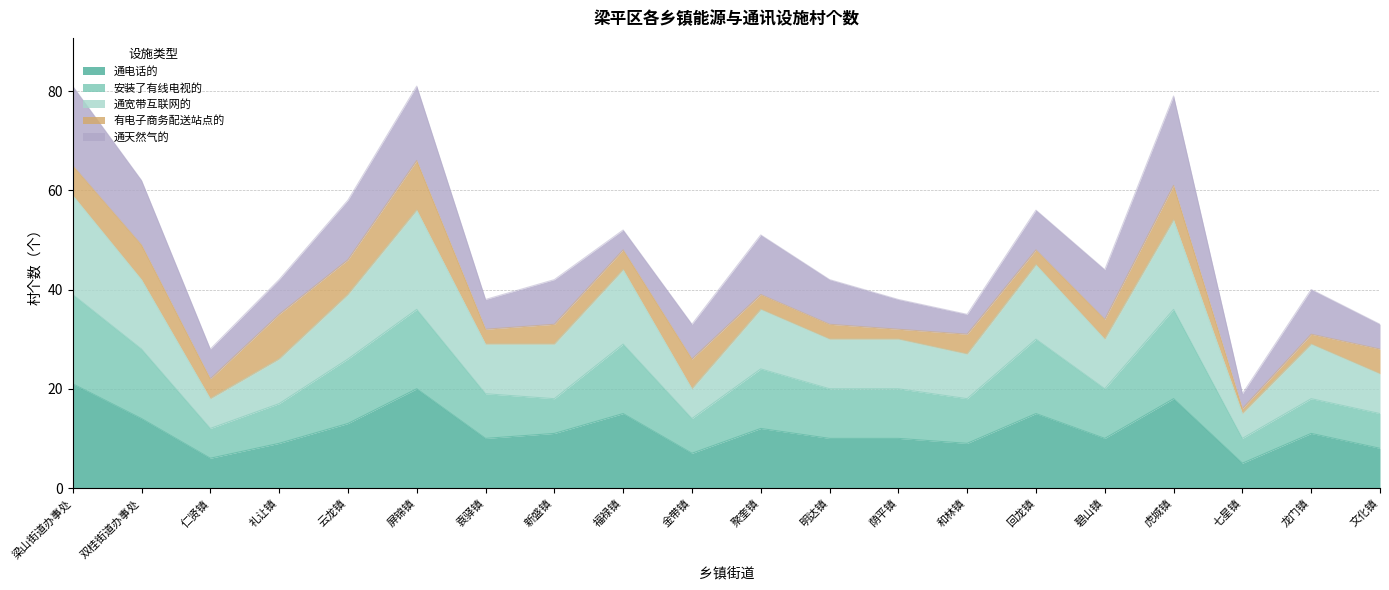

What is the lowest value of the 通电话的 series?

5